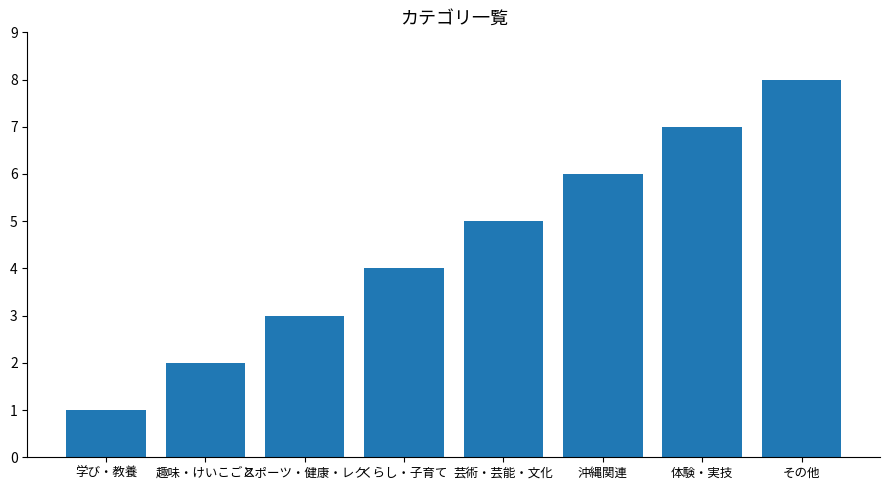

What is the difference between the maximum and minimum values?

7